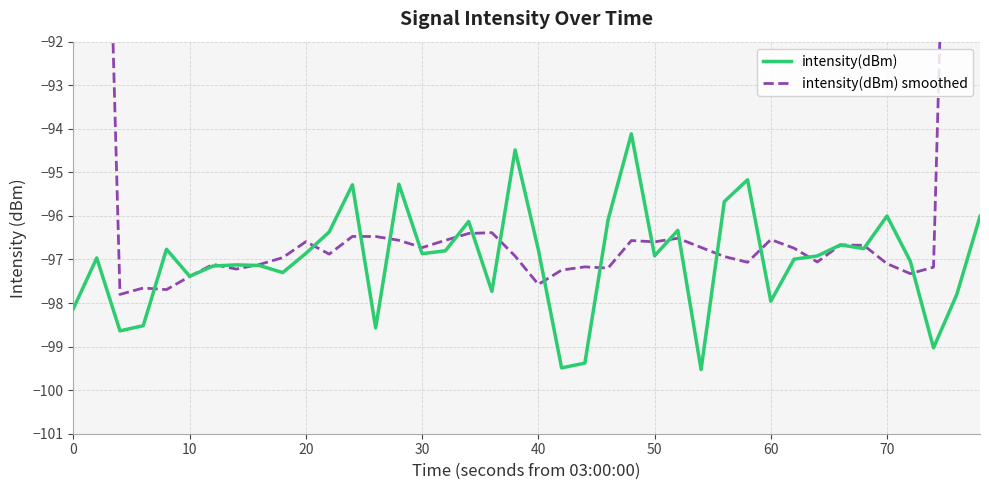

Is it true that intensity(dBm) equals -135.6 at 10?

False